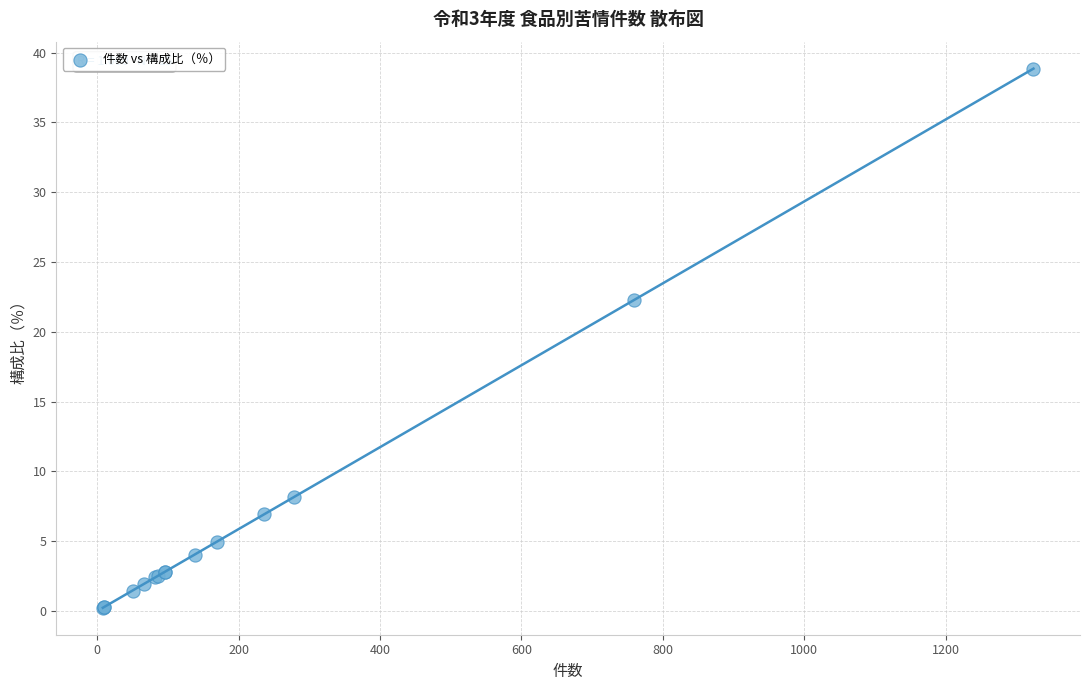

What Y value in the scatter plot is closest to 19?

22.3